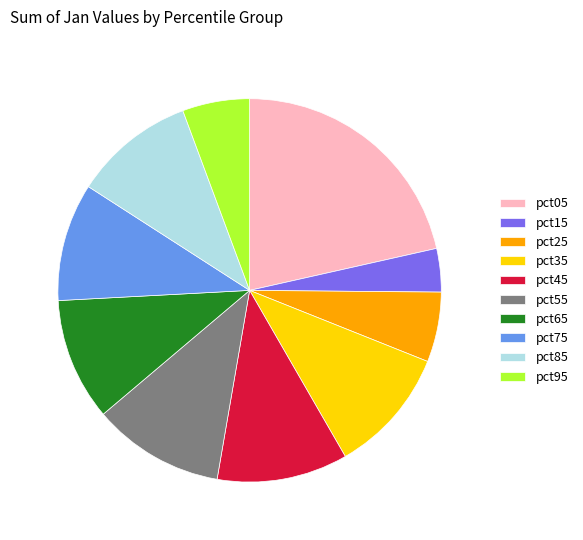

Which slice is the smallest?

pct15